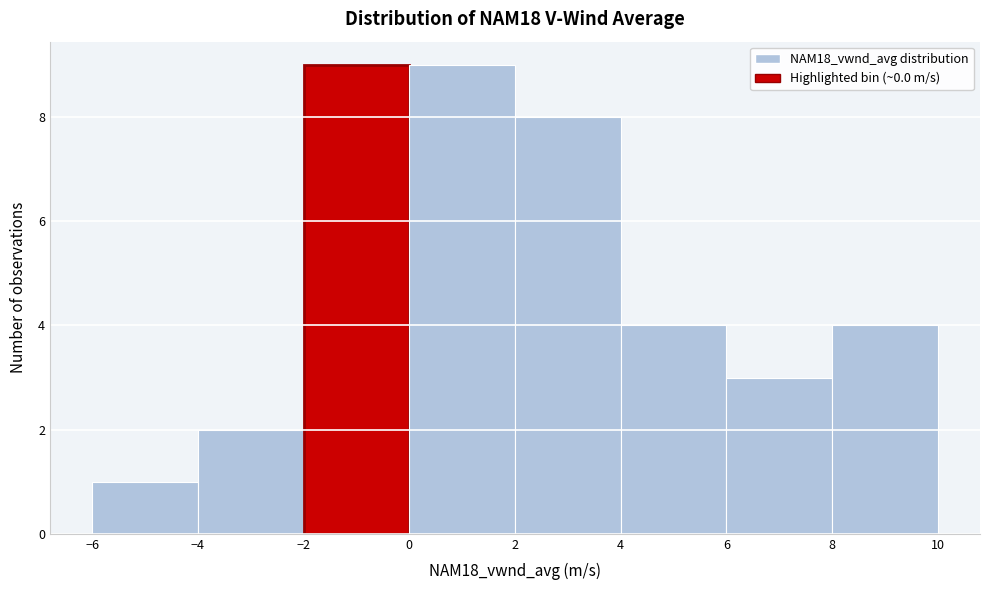

Reading left to right, list every bar in this chart as the range it spans on the x-axis followed by its height. The values are not printed on the chart, so give them approximately, as read against the axis.

-6 to -4: 1
-4 to -2: 2
-2 to 0: 9
0 to 2: 9
2 to 4: 8
4 to 6: 4
6 to 8: 3
8 to 10: 4